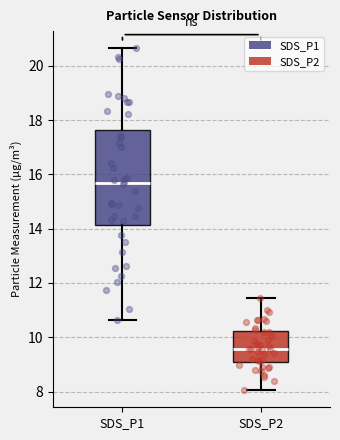

Reading left to right, read every box against the y-axis: the position of its median line, the range the box covers, and the ends of its whiskers. The values are not printed on the chart, so give them approximately, as read against the axis.

SDS_P1: median 15.6, box 14.2 to 17.6, whiskers 10.6 to 20.6
SDS_P2: median 9.6, box 9.0 to 10.2, whiskers 8.0 to 11.4